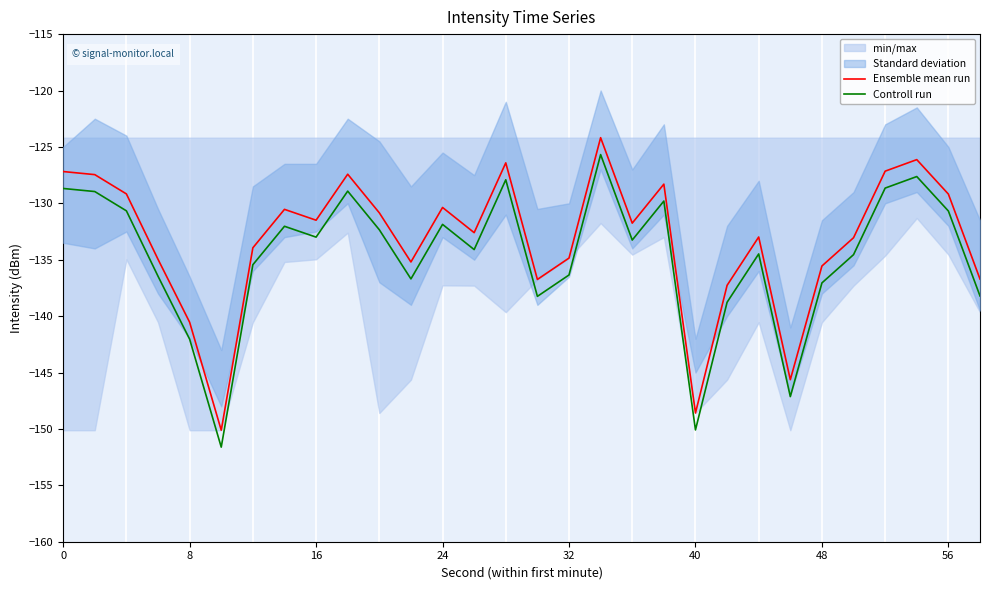

At how many categories does at least one series exceed -131?

13